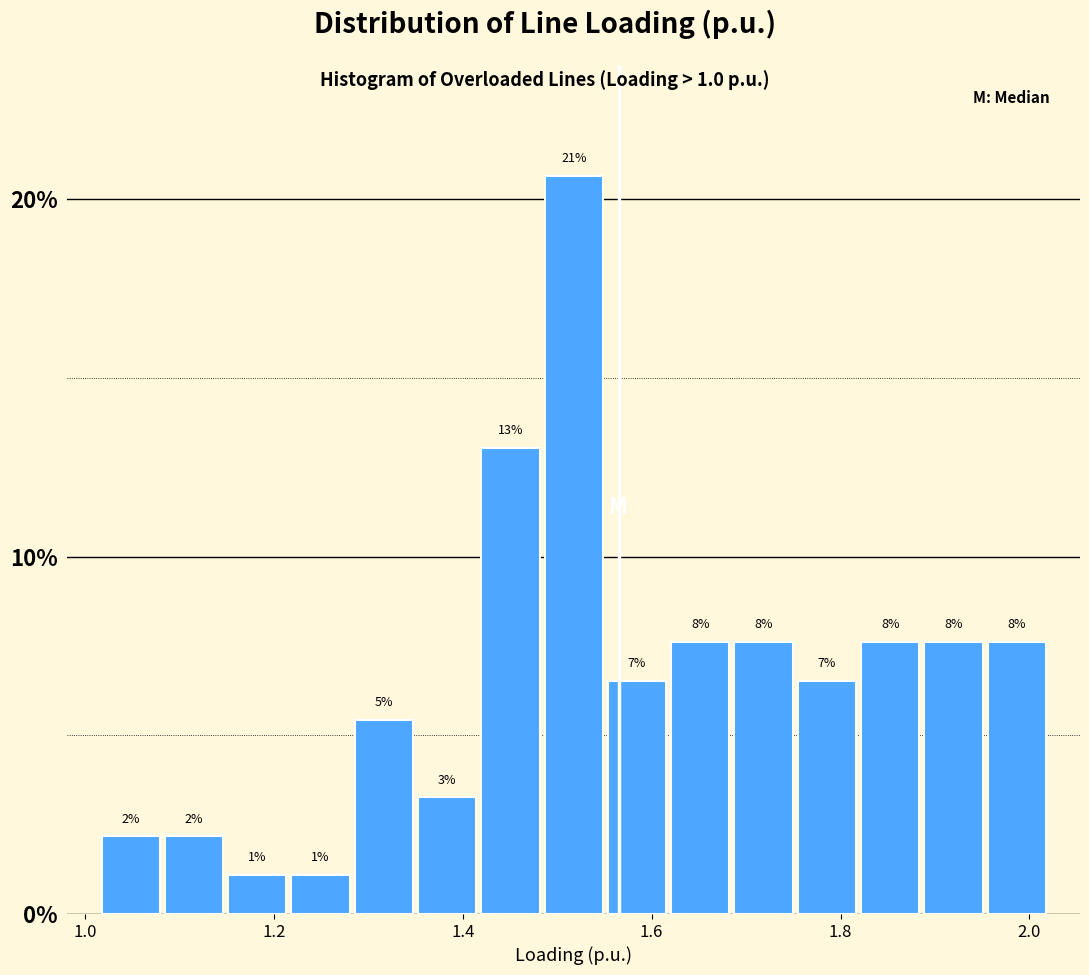

Read against the x-axis, roughly where is the centre of the tallest bar?

1.52